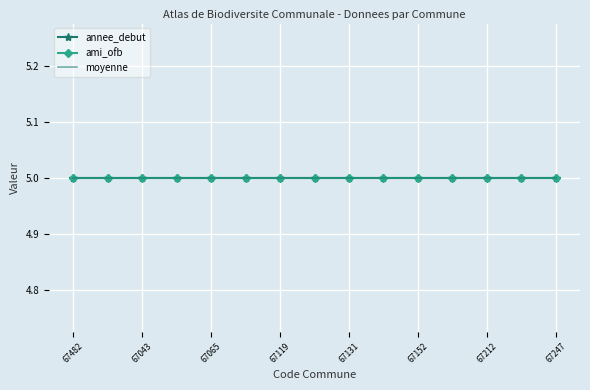

What is the label of the 9th point from the left?

67131